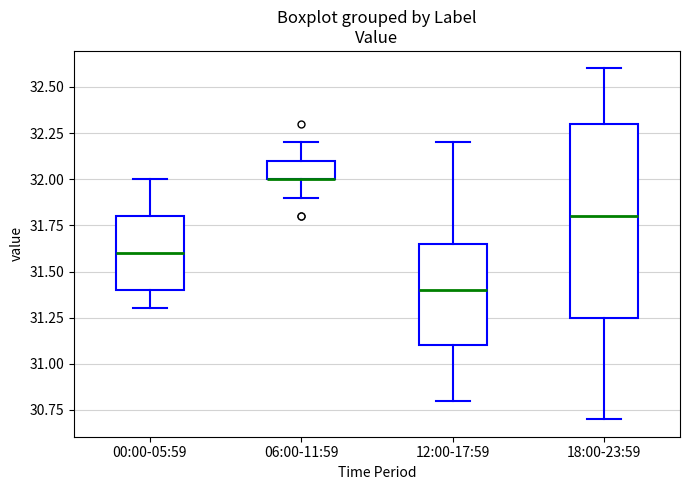

Where does the upper whisker of the box for 06:00-11:59 end on the y-axis? The values are not printed on the chart, so give them approximately, as read against the axis.

32.20